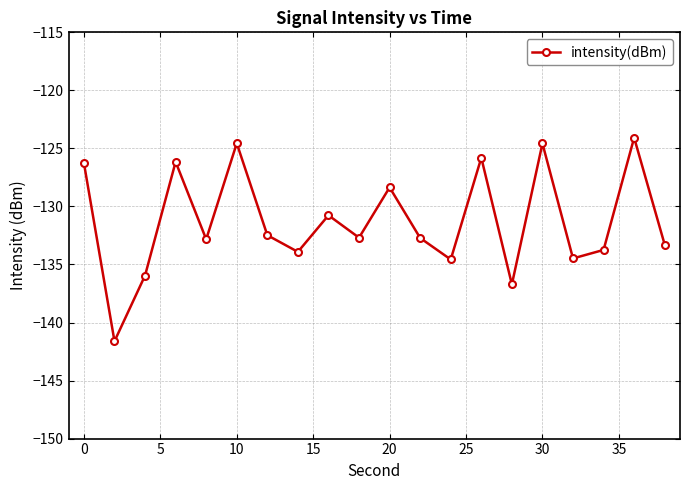

What is the minimum value shown in the chart?

-141.6